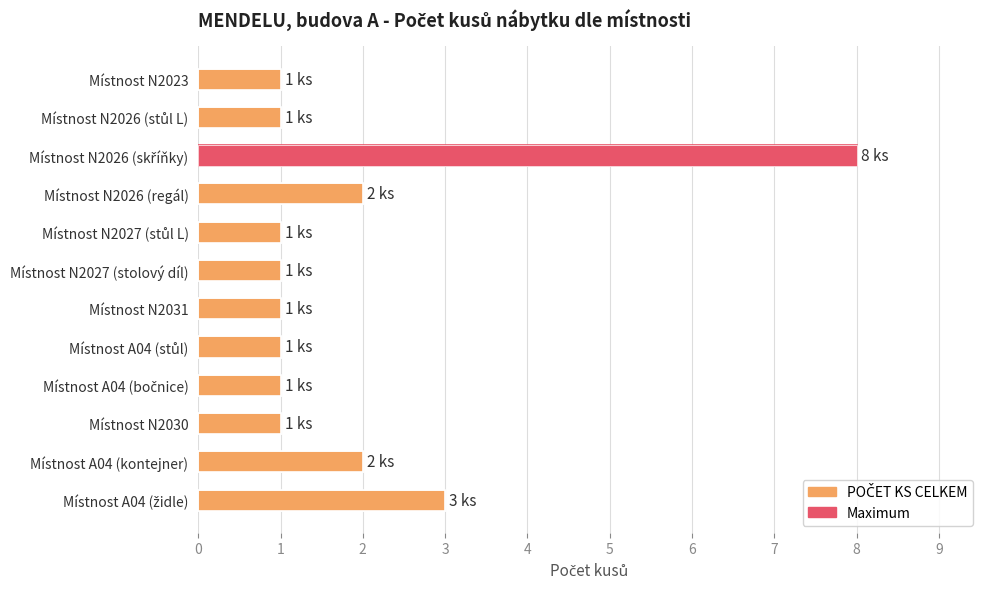

What is the difference between the second highest and minimum values?

2